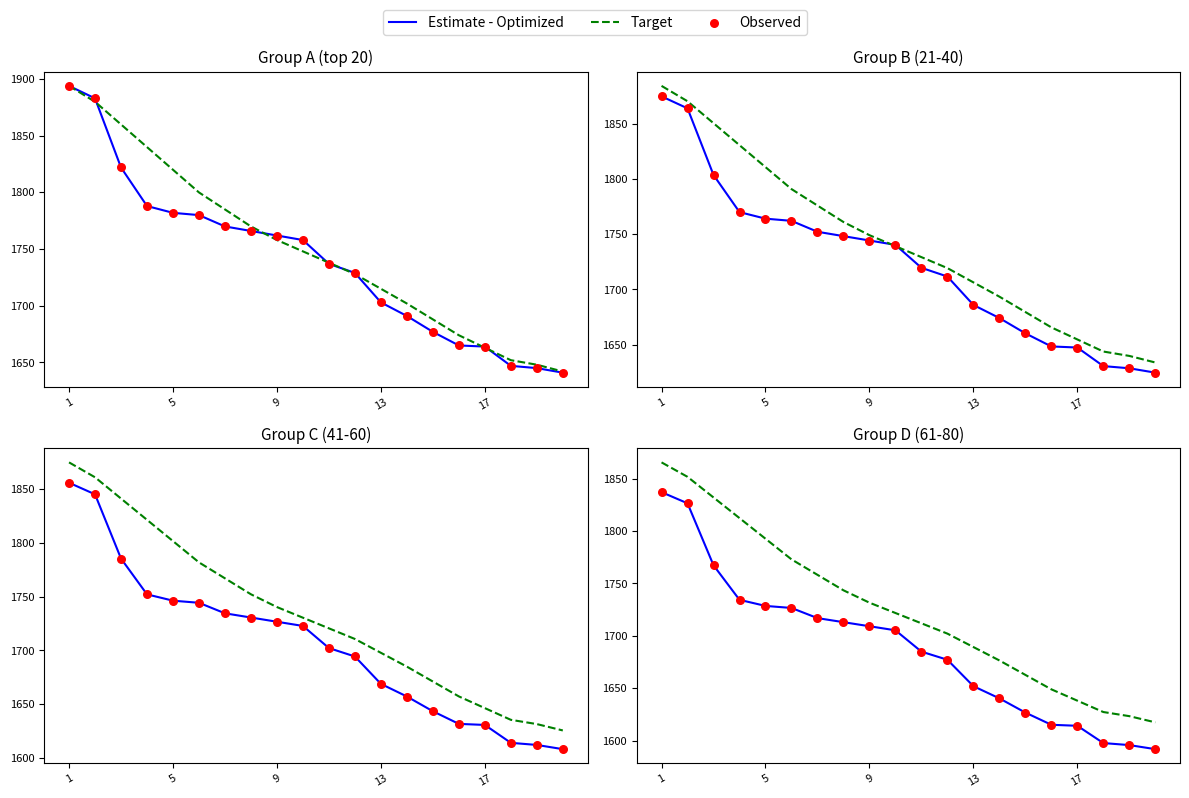

Is the value of Estimate - Optimized at 7 greater than the value of Observed at 1?

No